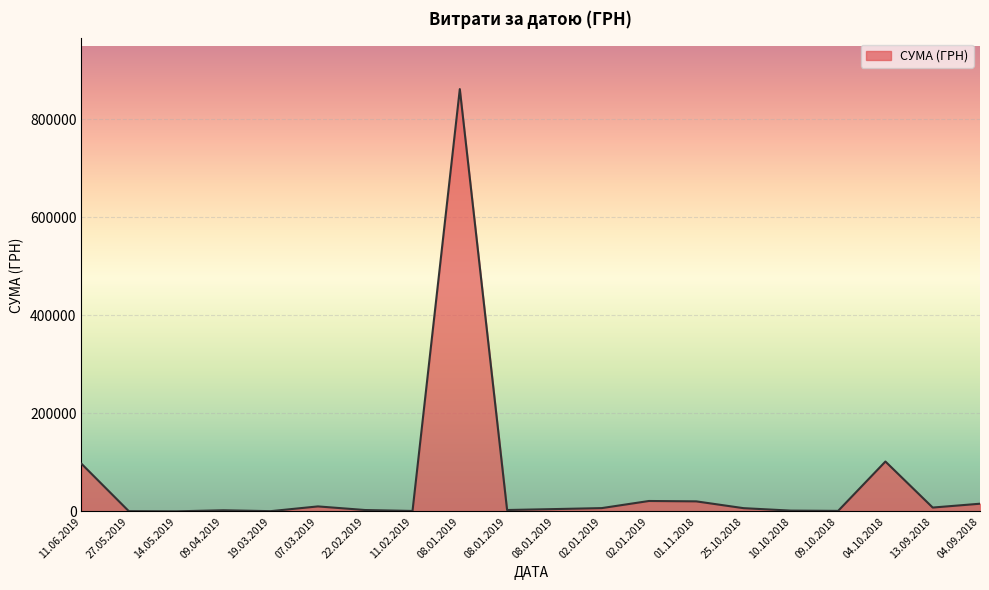

What is the minimum value shown in the chart?

270.9